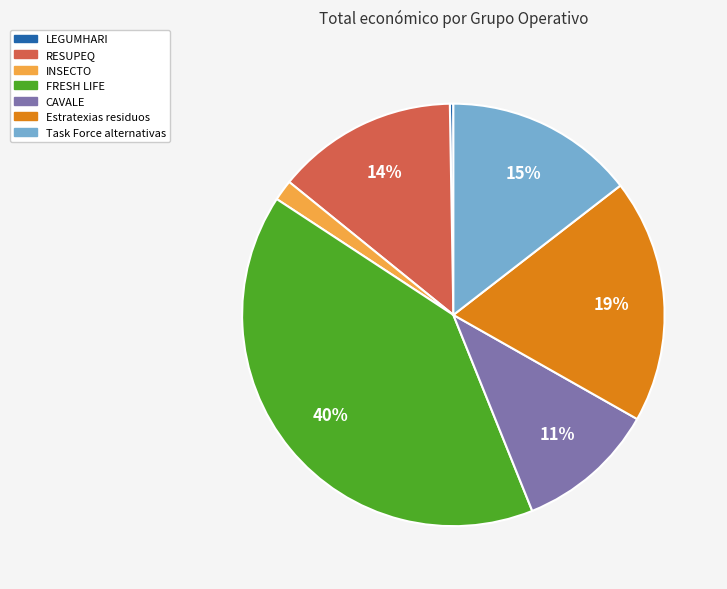

Is Task Force alternativas the majority of the pie?

No